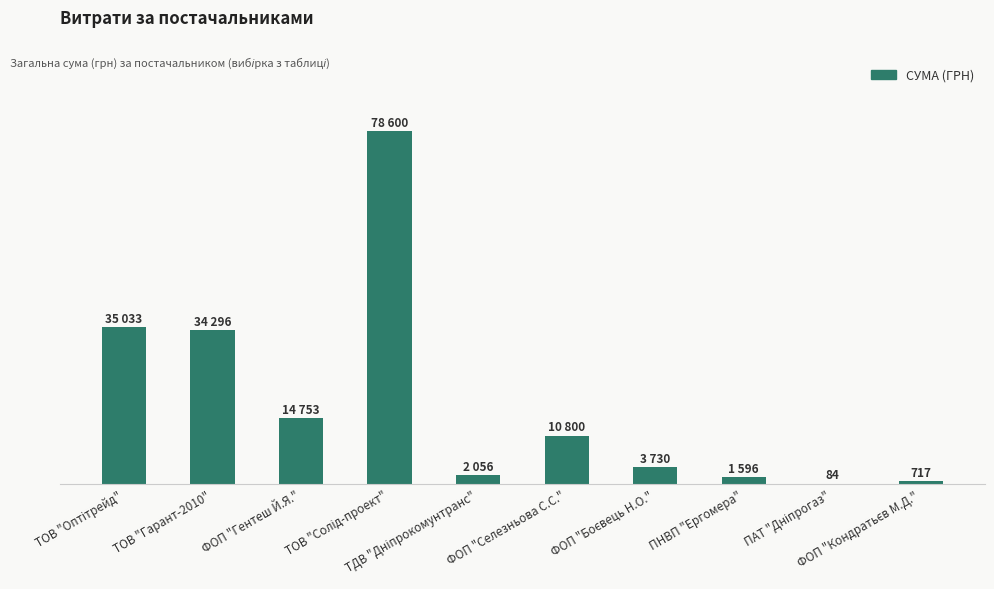

What is the average value?

18166.6